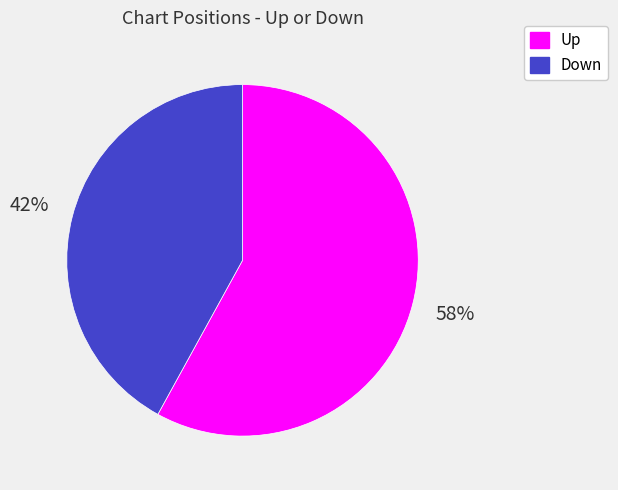

To the nearest percent, what percentage of the pie is Up?

58%